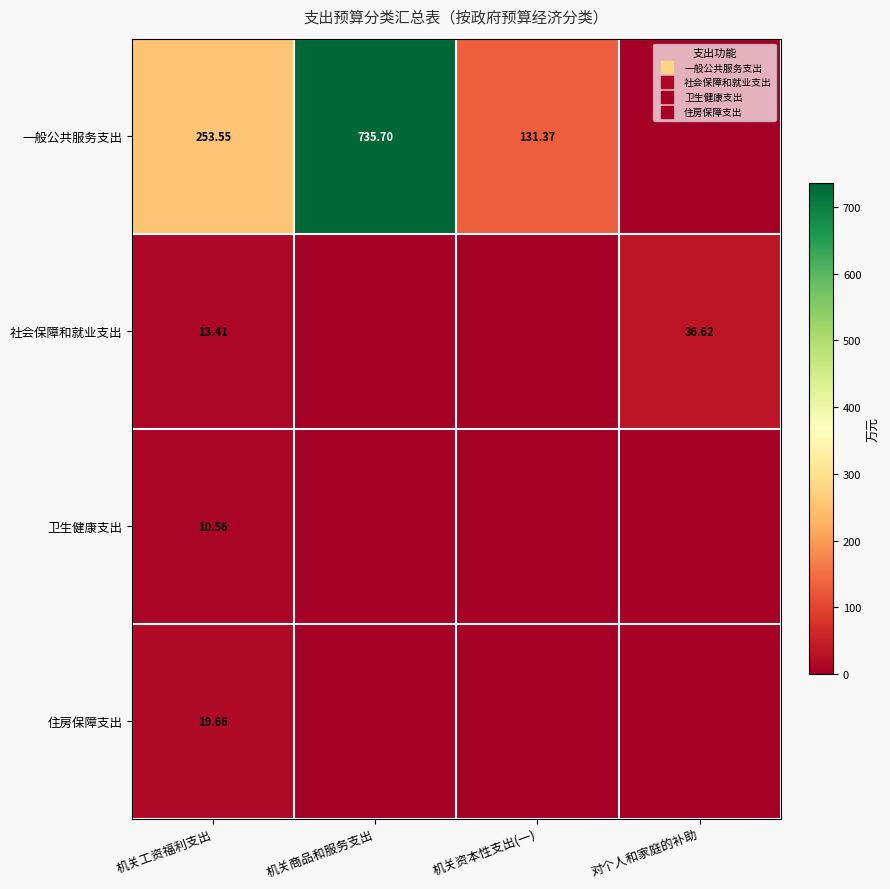

At how many categories does at least one series exceed 605?

1